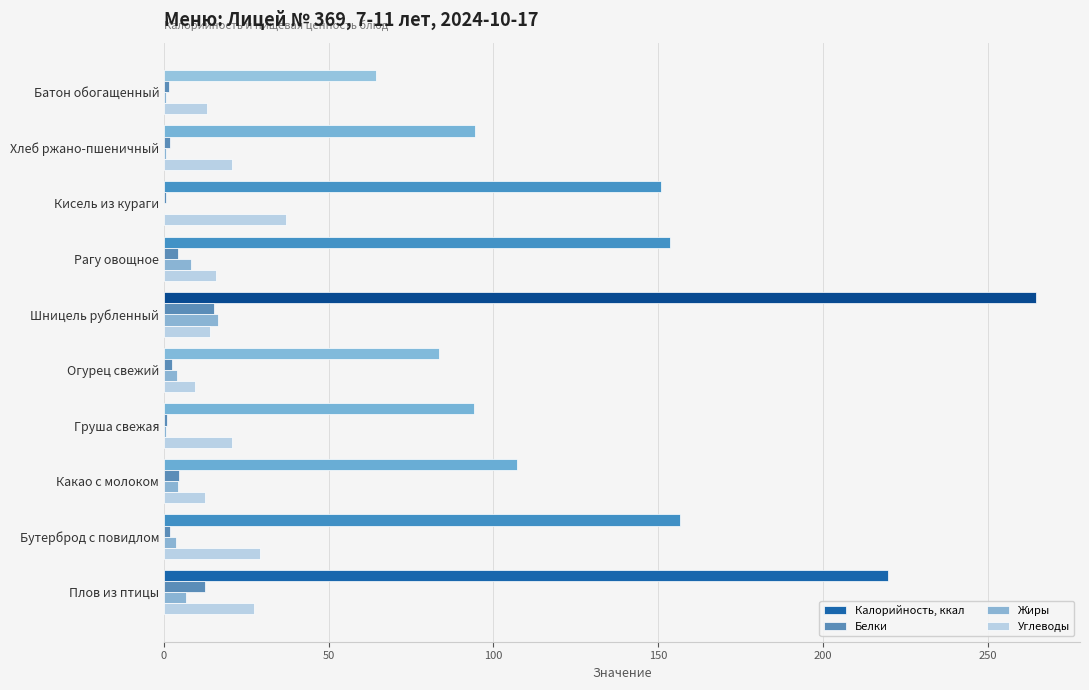

What is the approximate value of Калорийность, ккал at Плов из птицы?

219.8